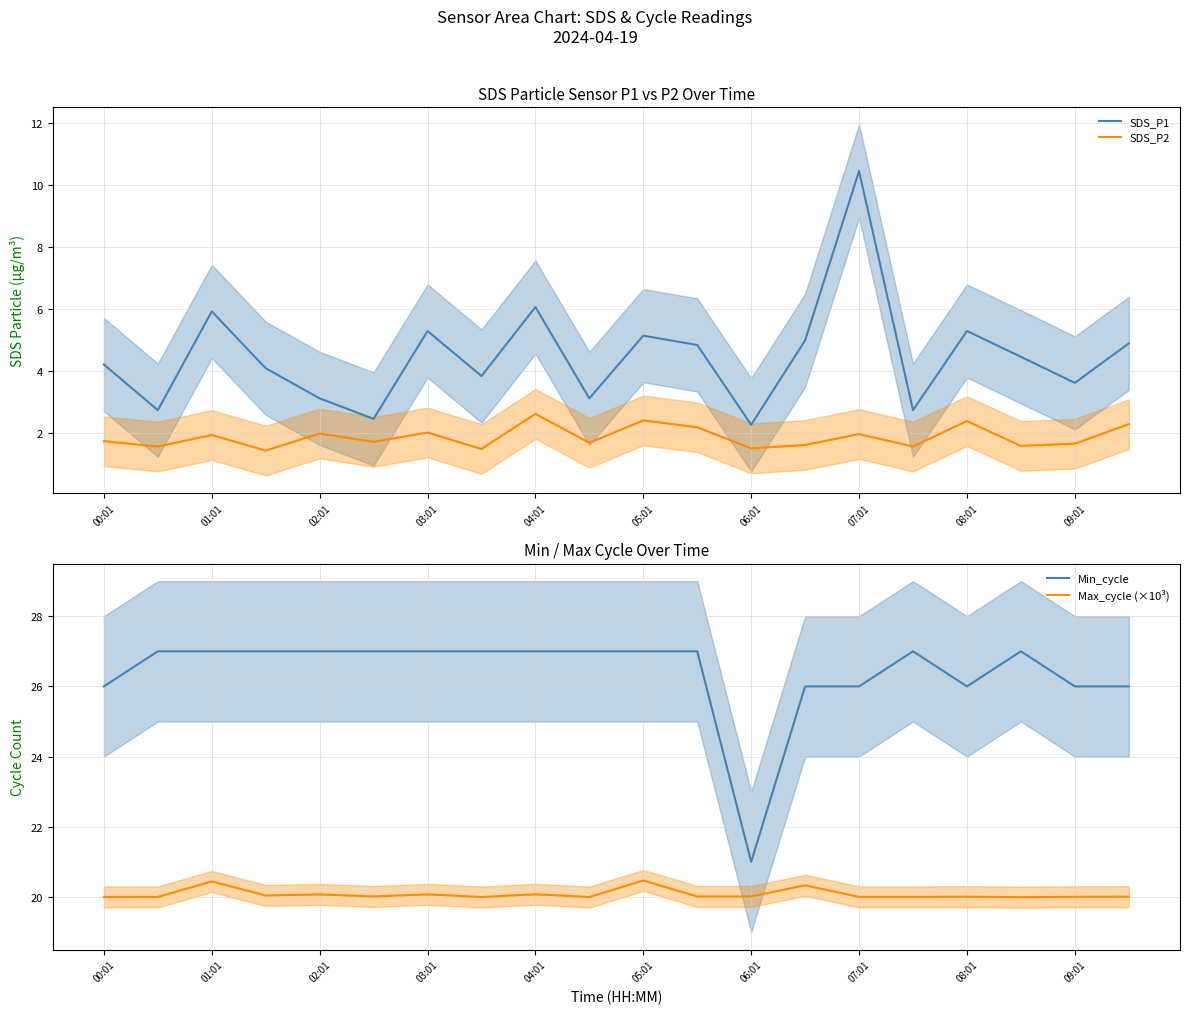

Reading right to left, list all the values displayed in this chart.

SDS_P1: 4.9	3.6	4.5	5.3	2.8	10.4	5.0	2.3	4.8	5.2	3.1	6.1	3.9	5.3	2.5	3.1	4.1	5.9	2.8	4.2
SDS_P2: 2.3	1.7	1.6	2.4	1.6	2.0	1.6	1.5	2.2	2.4	1.7	2.6	1.5	2.0	1.7	2.0	1.4	1.9	1.6	1.8
Min_cycle: 26.0	26.0	27.0	26.0	27.0	26.0	26.0	21.0	27.0	27.0	27.0	27.0	27.0	27.0	27.0	27.0	27.0	27.0	27.0	26.0
Max_cycle (×10³): 20.0	20.0	20.0	20.0	20.0	20.0	20.3	20.0	20.0	20.5	20.0	20.1	20.0	20.1	20.0	20.1	20.0	20.4	20.0	20.0